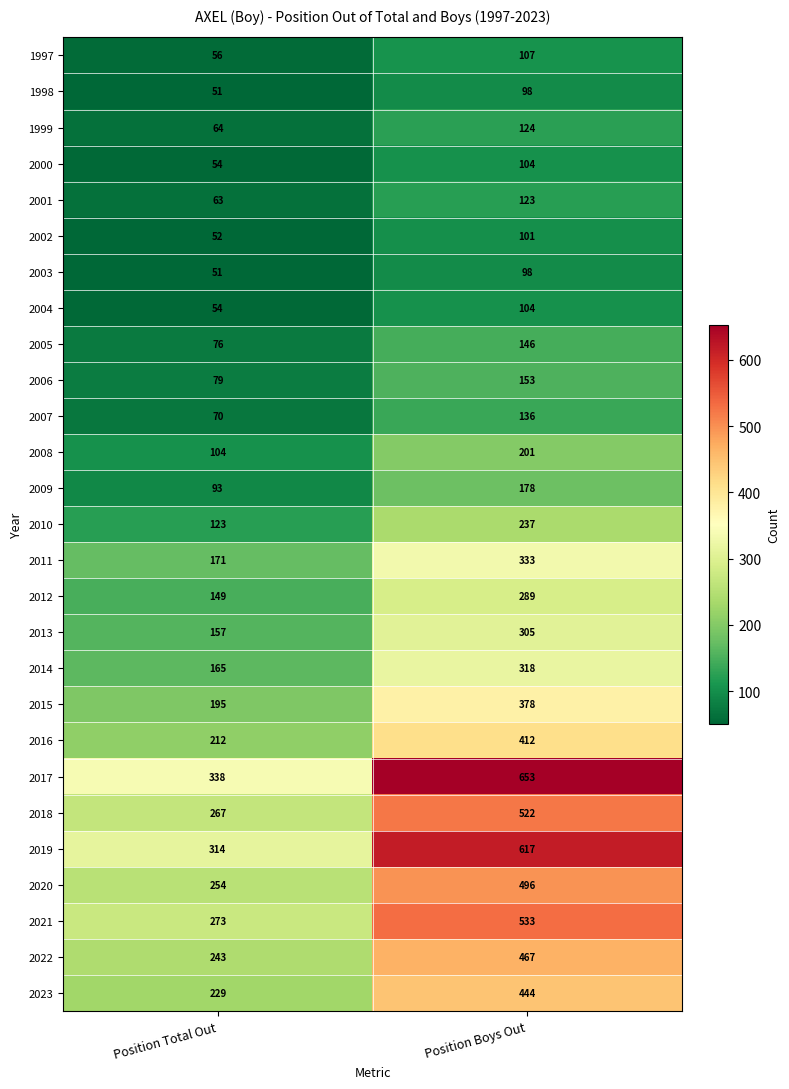

Which label corresponds to the largest value in the chart?

Position Boys Out